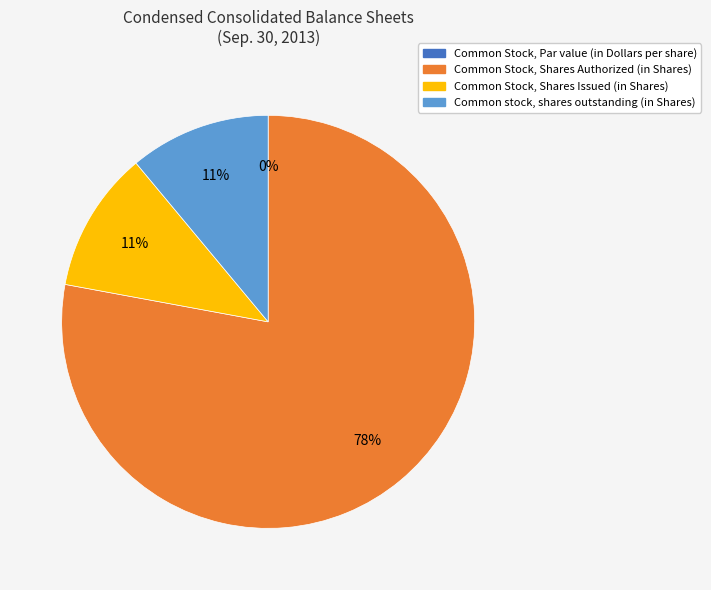

The Common Stock, Shares Authorized (in Shares) slice represents 69% of the pie. True or false?

False